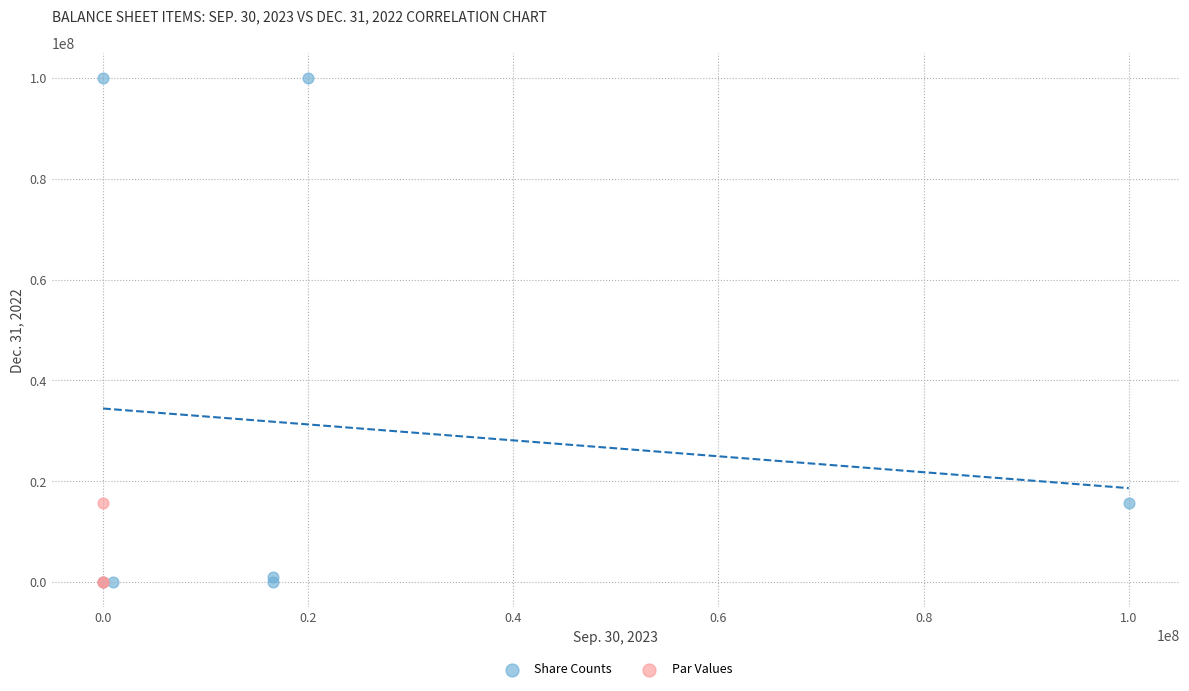

What are all the series names shown in the legend?

Share Counts, Par Values